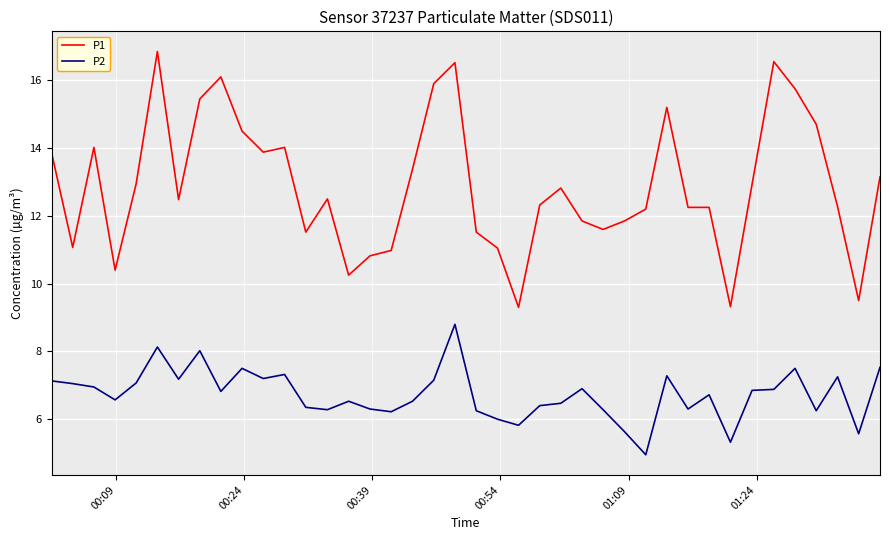

Does the chart have visible grid lines?

Yes